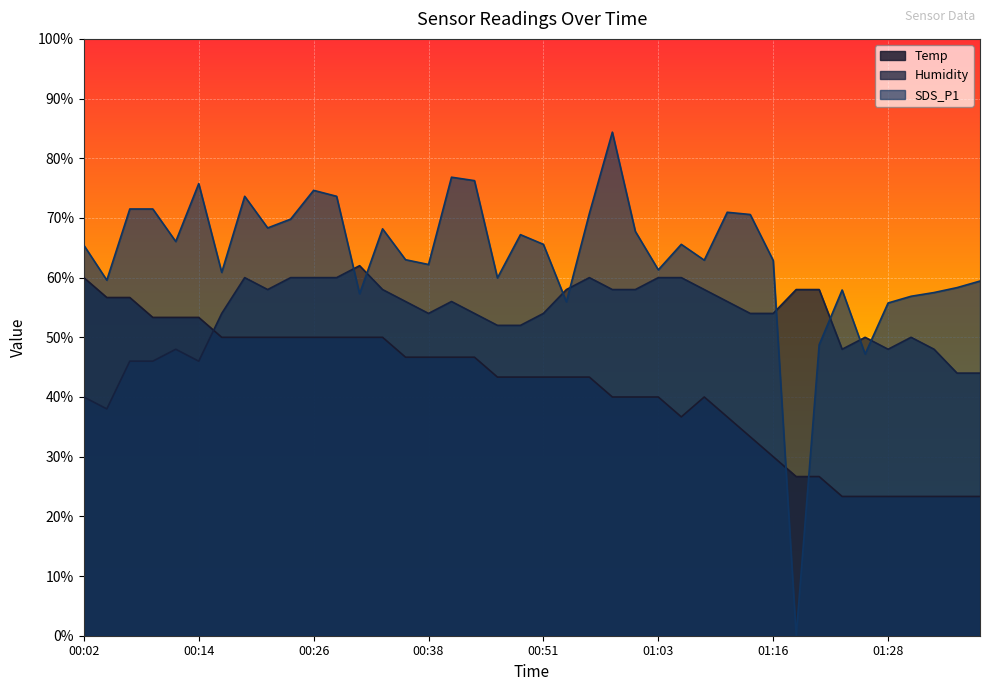

How many values in the Humidity series are below 54?

15